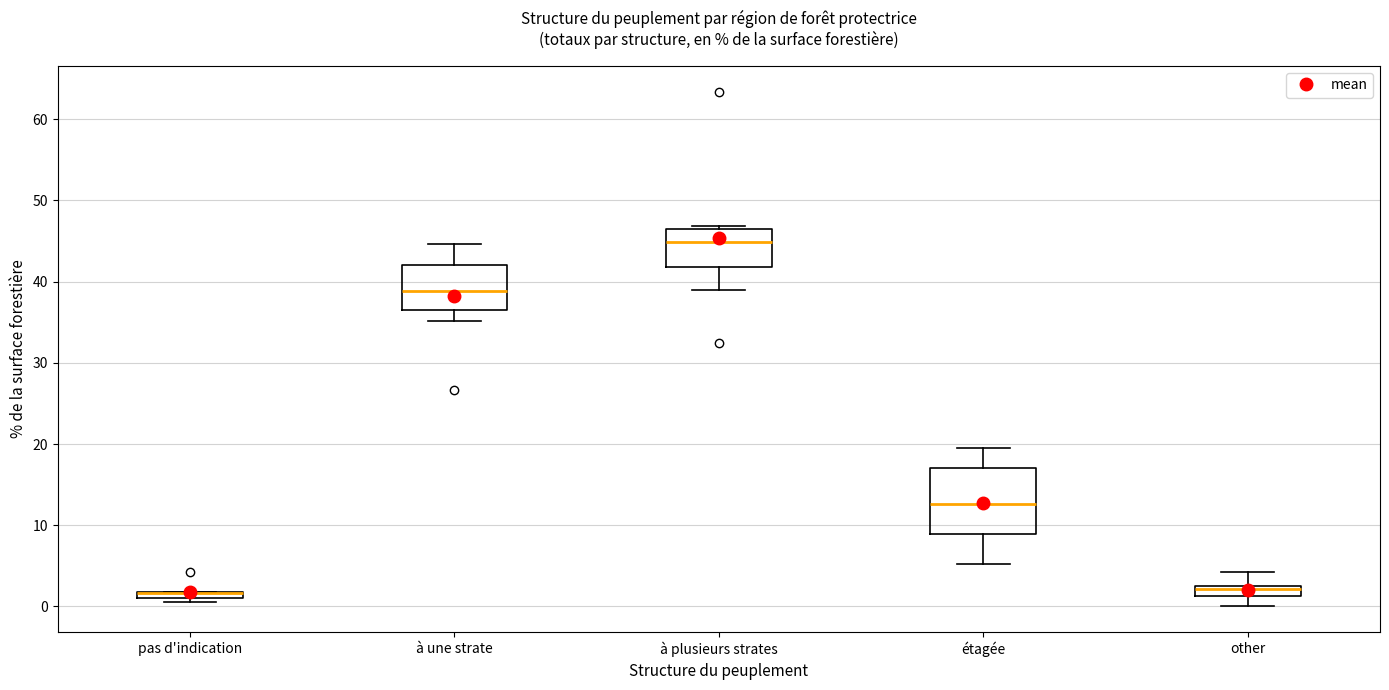

Where is the lower edge of the box for à une strate on the y-axis? The values are not printed on the chart, so give them approximately, as read against the axis.

37